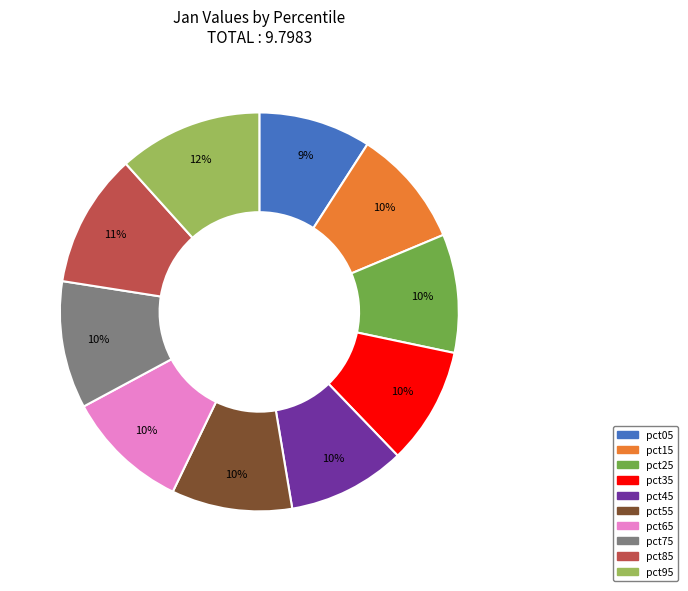

Combined, do pct05 and pct85 account for over 50%?

No